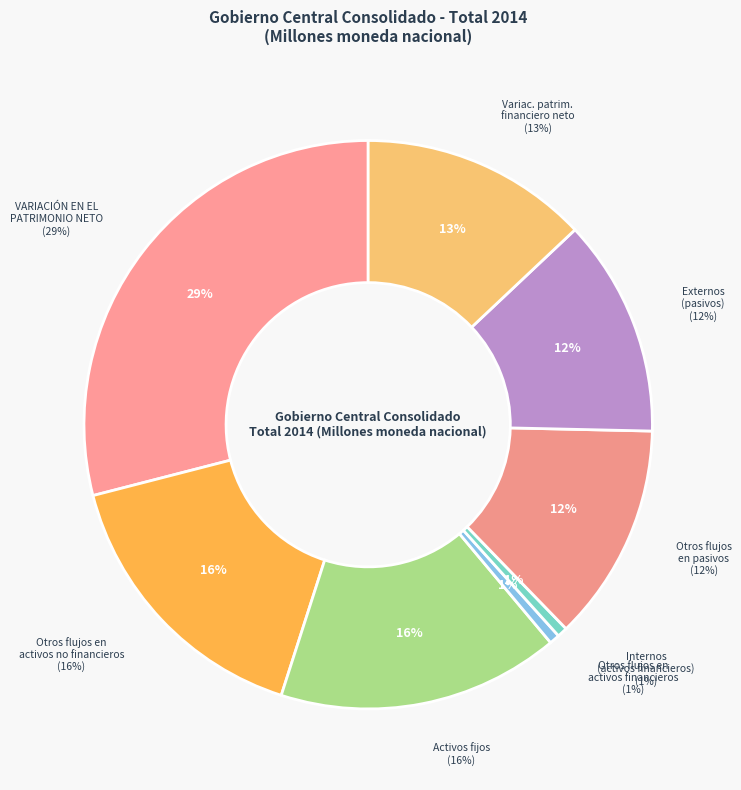

Which slice is the largest?

VARIACIÓN EN EL PATRIMONIO NETO